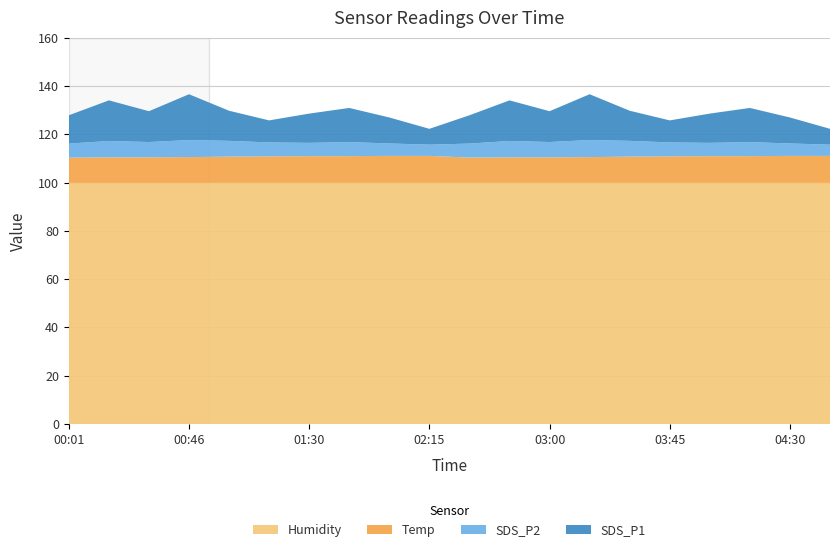

Reading left to right, list all the values displayed in this chart.

SDS_P1: 11.7	16.8	12.8	19.0	12.5	9.1	12.1	14.2	10.8	6.6	11.7	16.8	12.8	19.0	12.5	9.1	12.1	14.2	10.8	6.6
SDS_P2: 5.8	6.8	6.3	7.1	6.5	5.8	5.5	5.8	5.2	4.7	5.8	6.8	6.3	7.1	6.5	5.8	5.5	5.8	5.2	4.7
Temp: 10.5	10.6	10.6	10.7	10.9	11.0	11.1	11.1	11.2	11.2	10.5	10.6	10.6	10.7	10.9	11.0	11.1	11.1	11.2	11.2
Humidity: 99.9	99.9	99.9	99.9	99.9	99.9	99.9	99.9	99.9	99.9	99.9	99.9	99.9	99.9	99.9	99.9	99.9	99.9	99.9	99.9